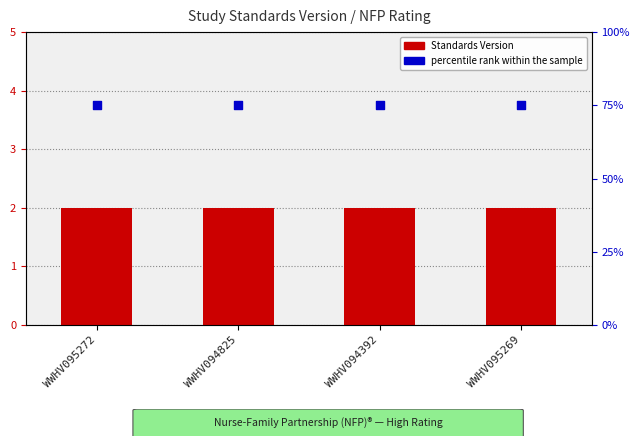

At which category is the sum across all series the highest?

WWHV095272